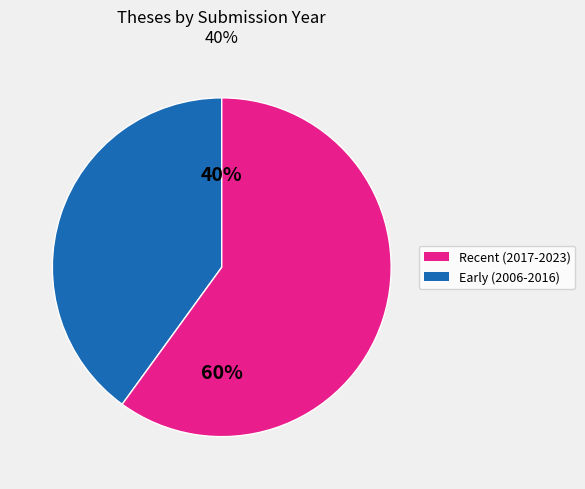

Is there a majority slice in this chart?

Yes